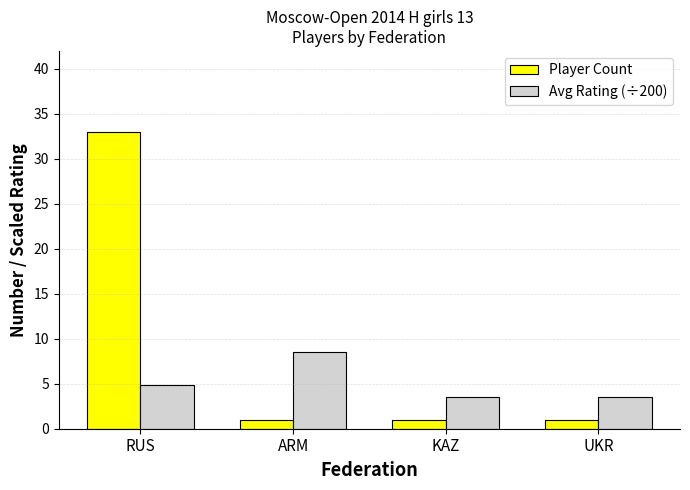

Which series has the largest range (max minus min)?

Player Count